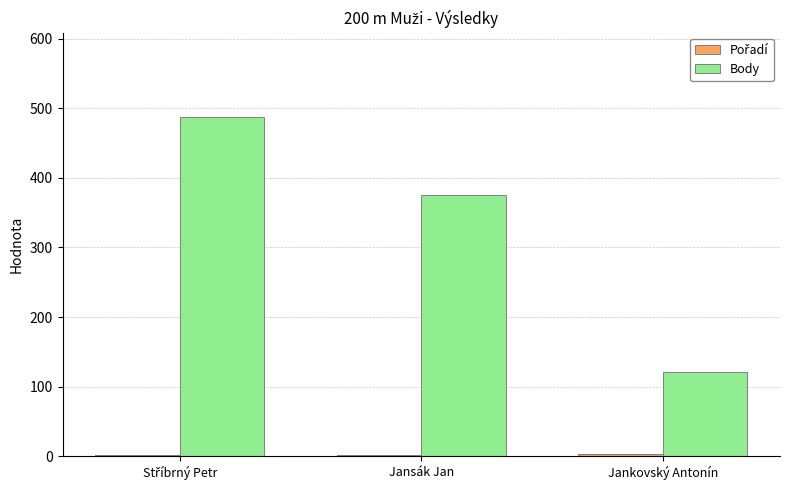

The Body series shows 633 at Jansák Jan. True or false?

False